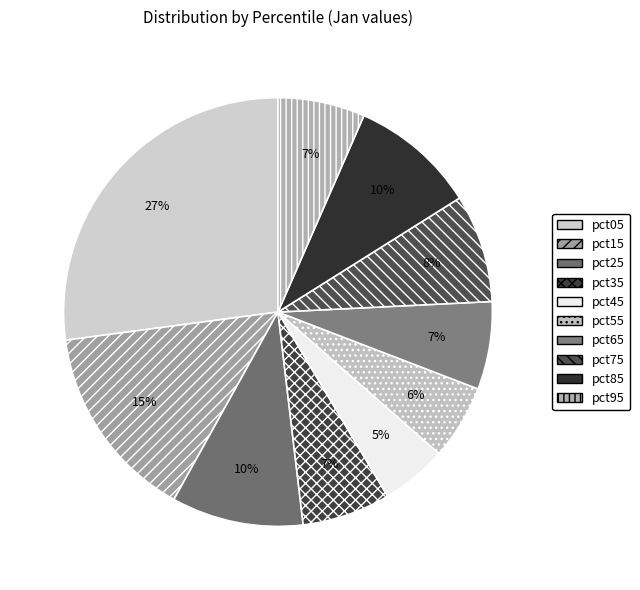

Does pct25 represent more than half of the total?

No